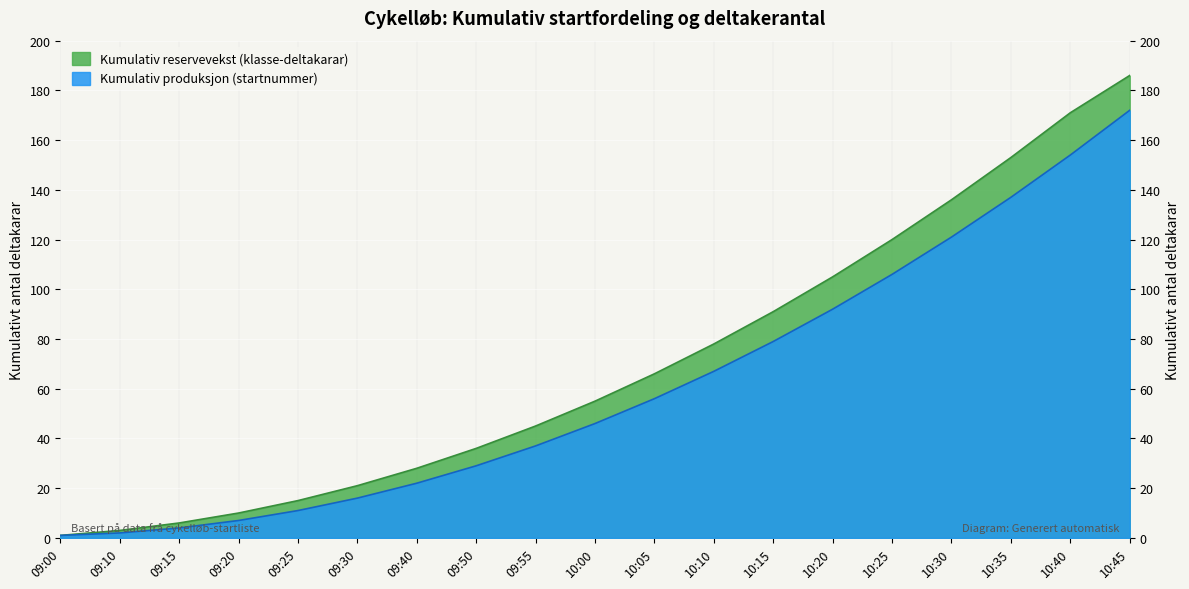

What position from the left is 09:50?

8